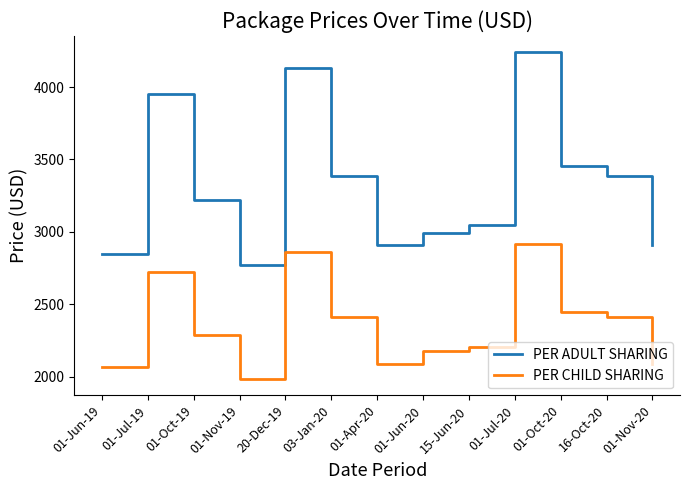

What is the difference between the maximum and minimum values in the PER ADULT SHARING series?

1470